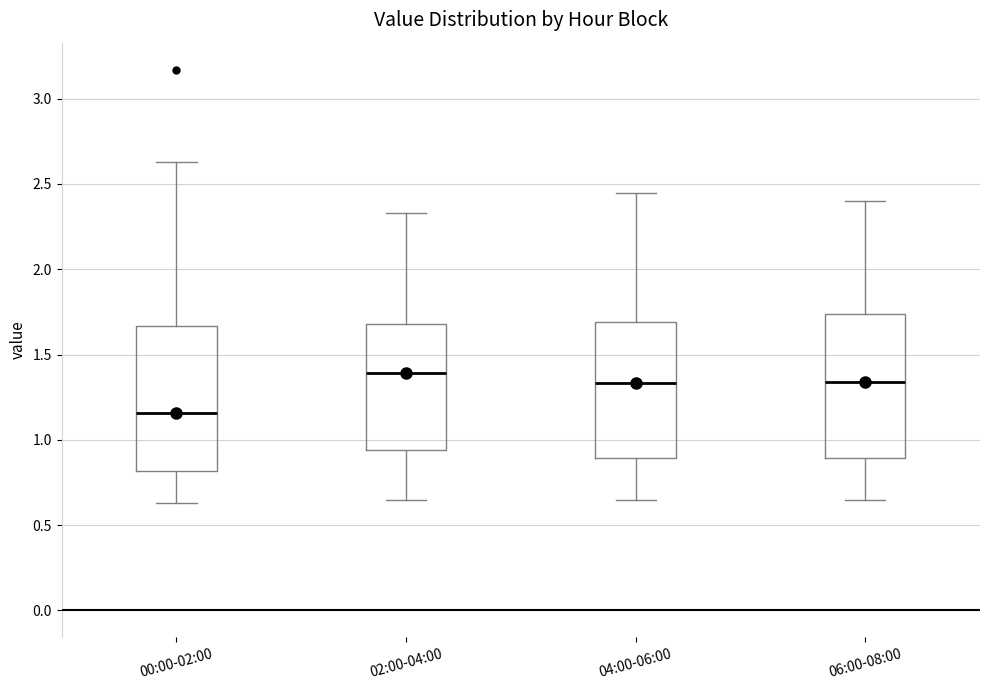

Where does the median line of the box for 06:00-08:00 sit on the y-axis? The values are not printed on the chart, so give them approximately, as read against the axis.

1.35